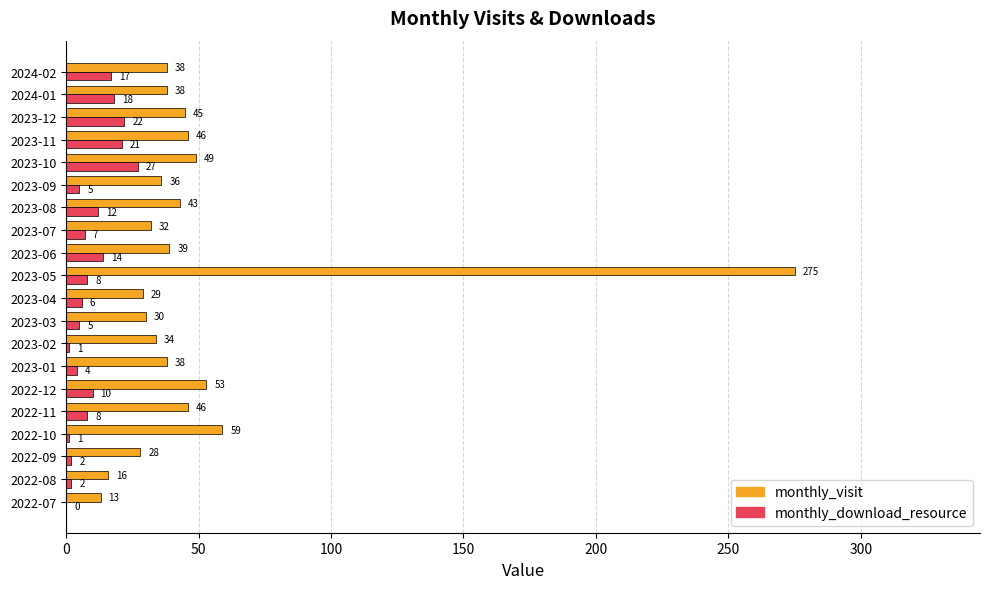

What is the sum of all monthly_visit values?

987